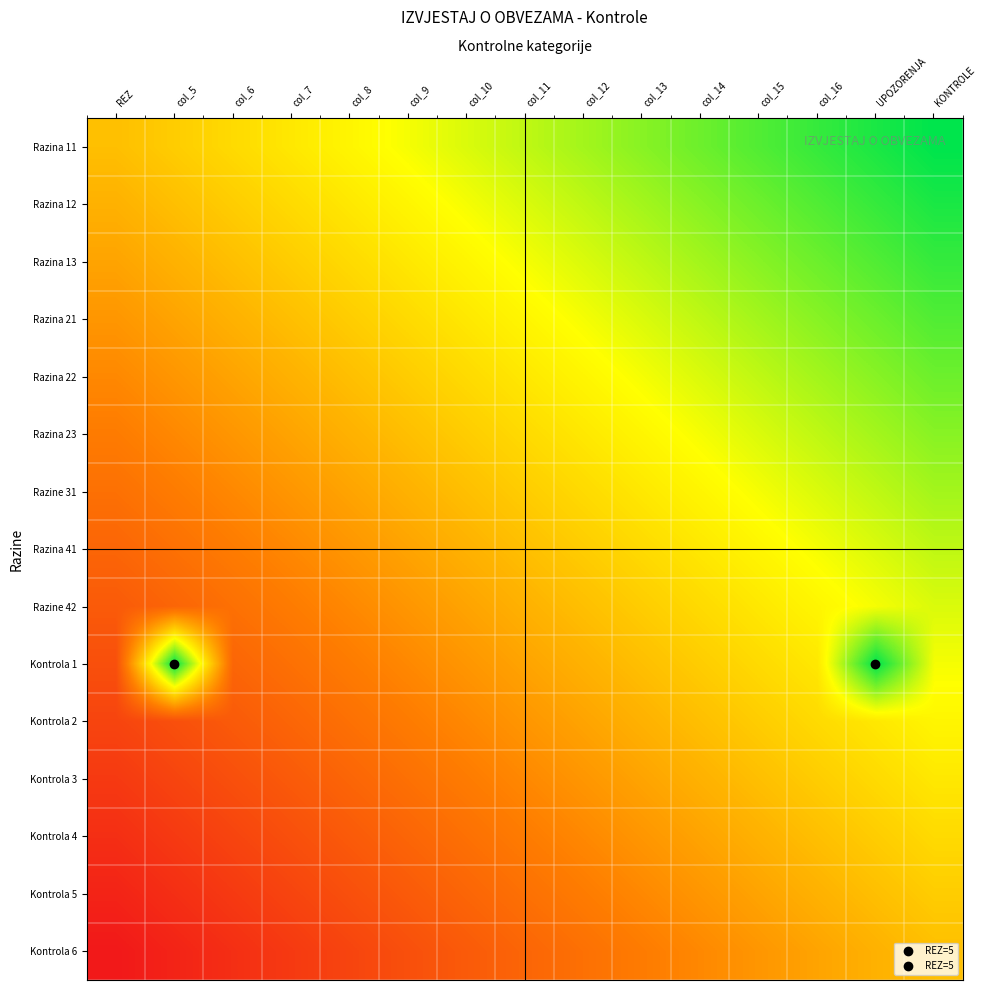

At col_12, list the series in order from largest to smallest.

Razina 11, Razina 12, Razina 13, Razina 21, Razina 22, Razina 23, Razine 31, Razina 41, Razine 42, Kontrola 1, Kontrola 2, Kontrola 3, Kontrola 4, Kontrola 5, Kontrola 6